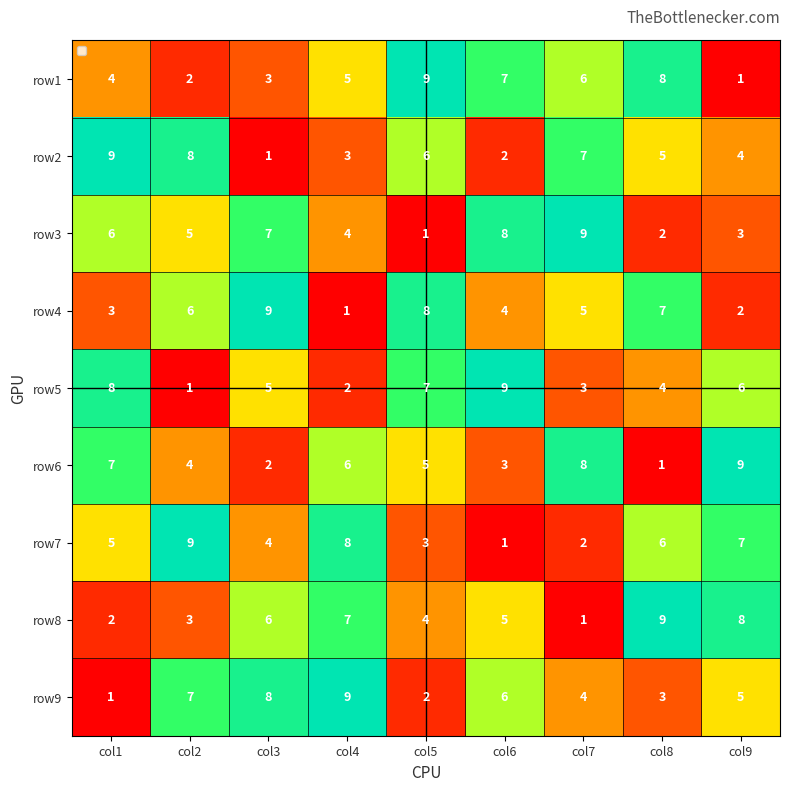

The row6 series shows 3 at col6. True or false?

True